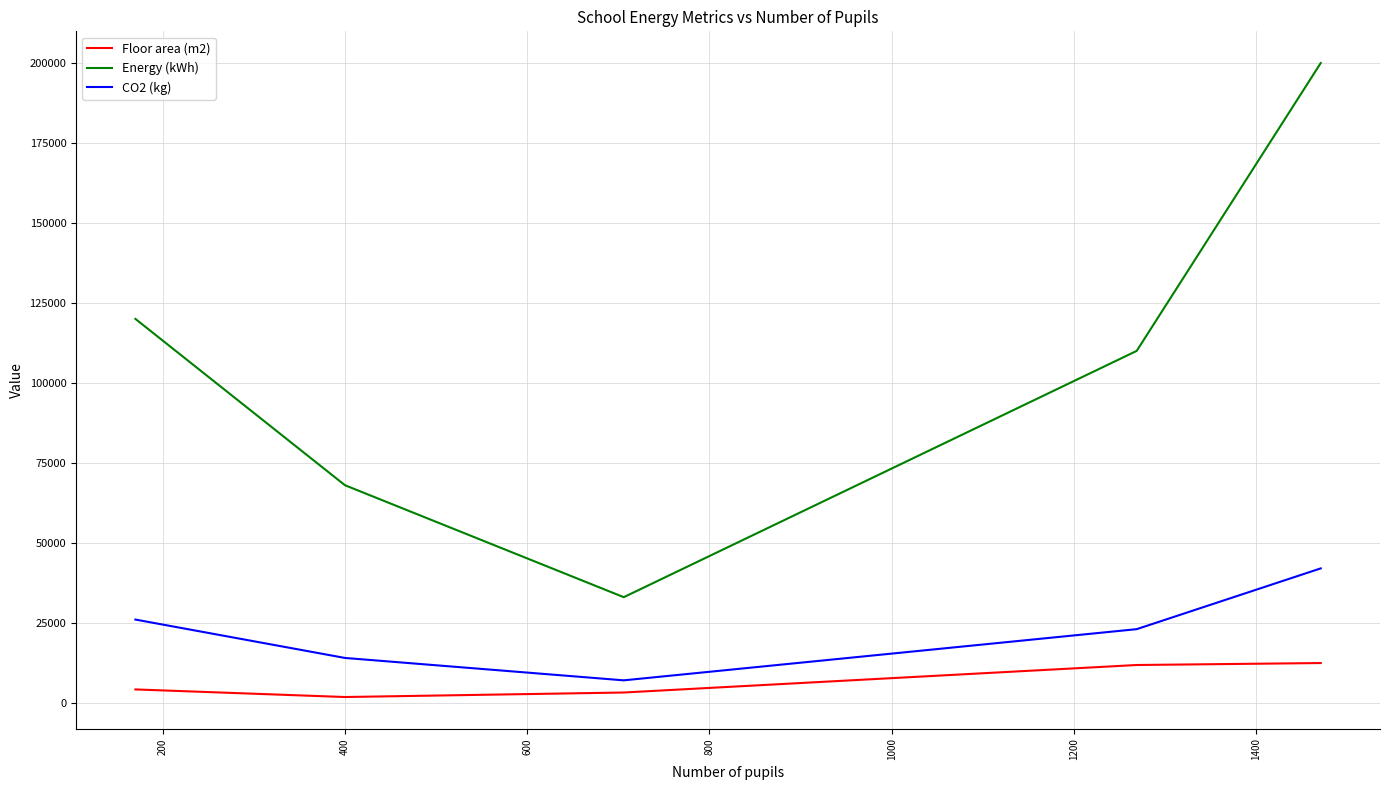

List the series in order of their peak value, highest first.

Energy (kWh), CO2 (kg), Floor area (m2)